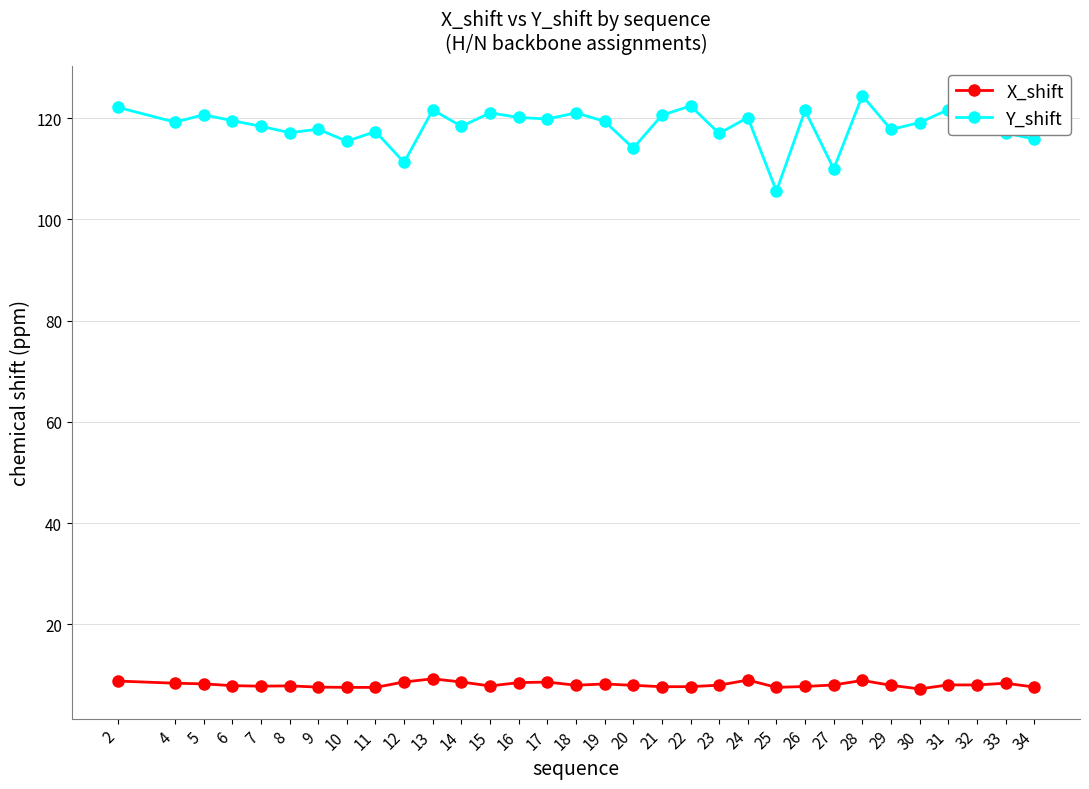

True or false: X_shift and Y_shift intersect in this chart.

False